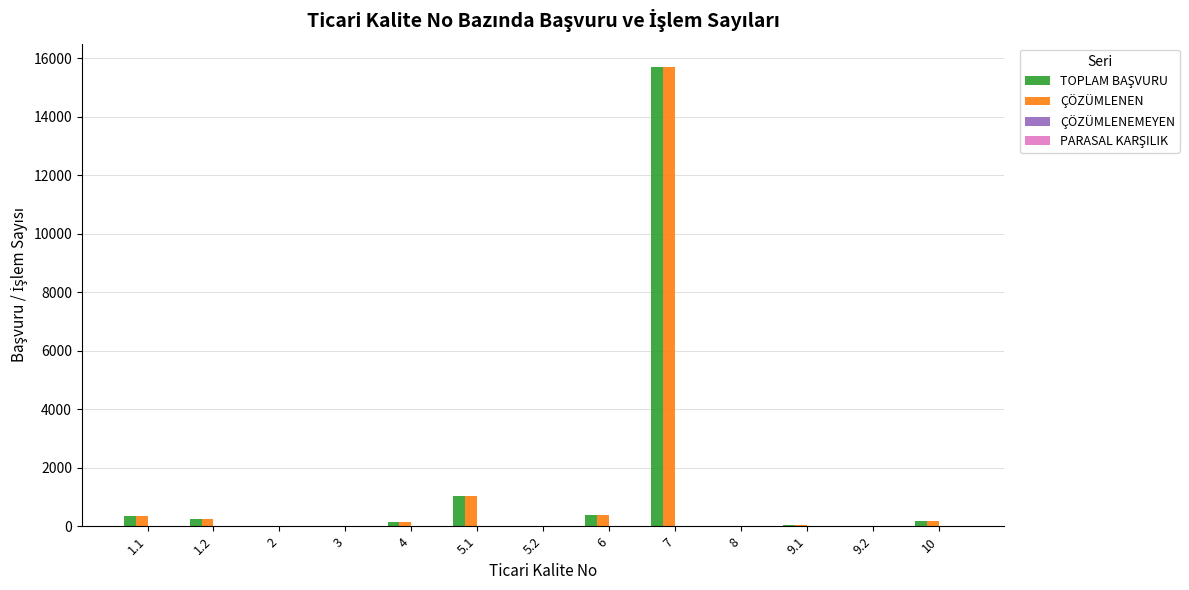

What is the sum of all ÇÖZÜMLENEN values?

18062